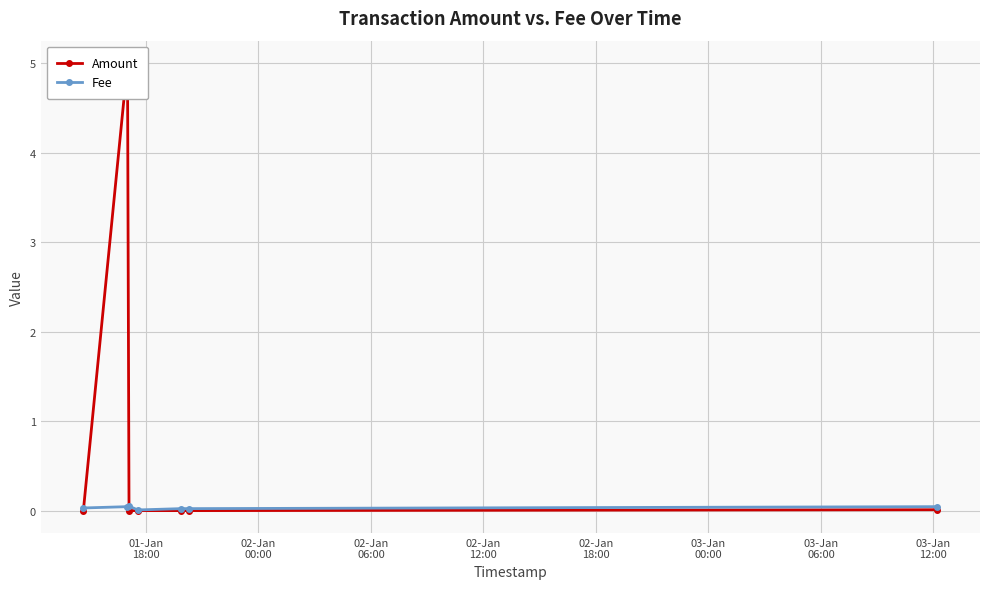

Count the Fee values in the range 0 to 1.

7